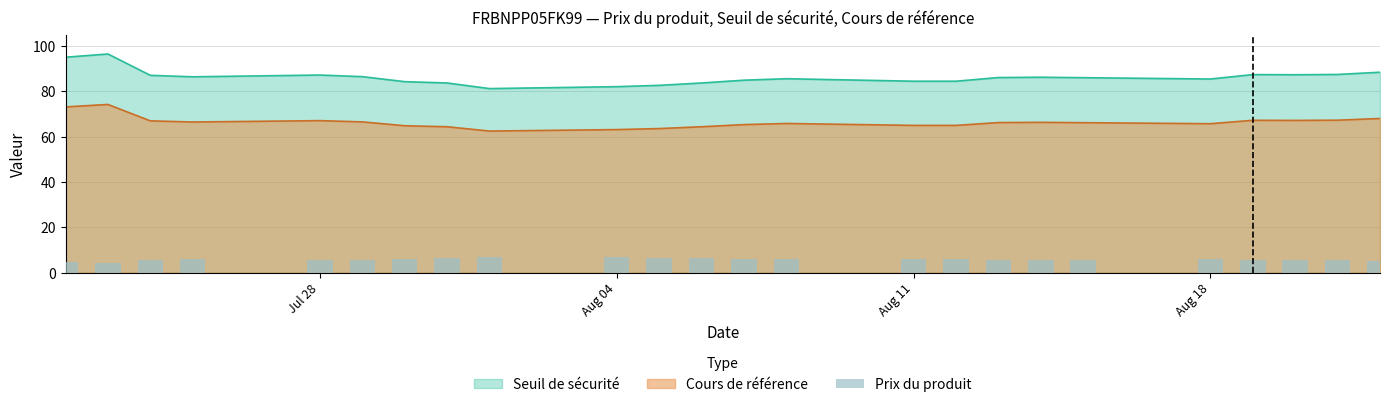

True or false: Cours de référence and Seuil de sécurité intersect in this chart.

False